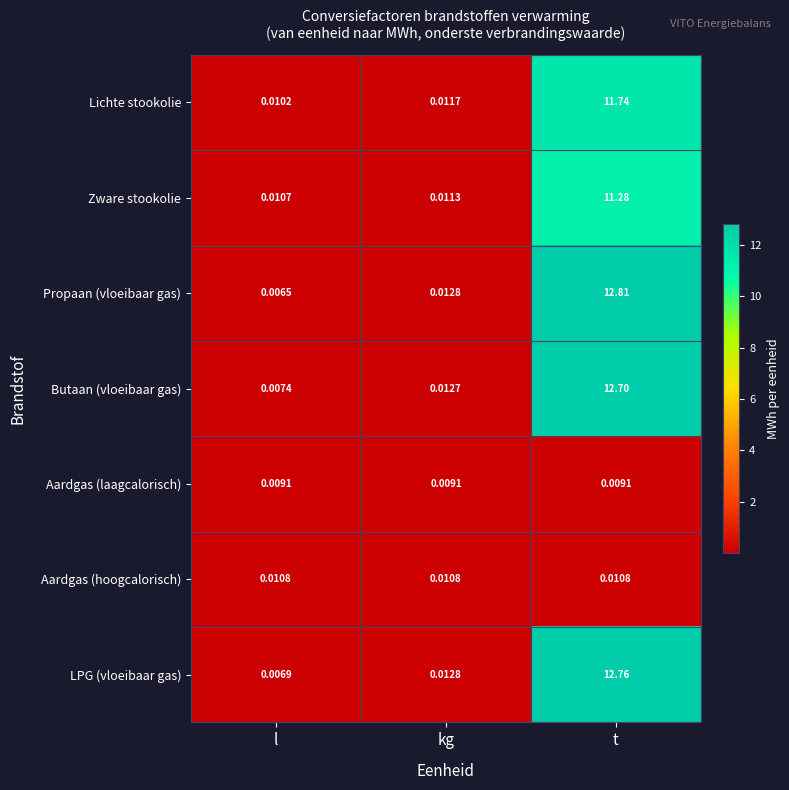

Is the value of Aardgas (hoogcalorisch) at l greater than the value of Aardgas (laagcalorisch) at kg?

Yes